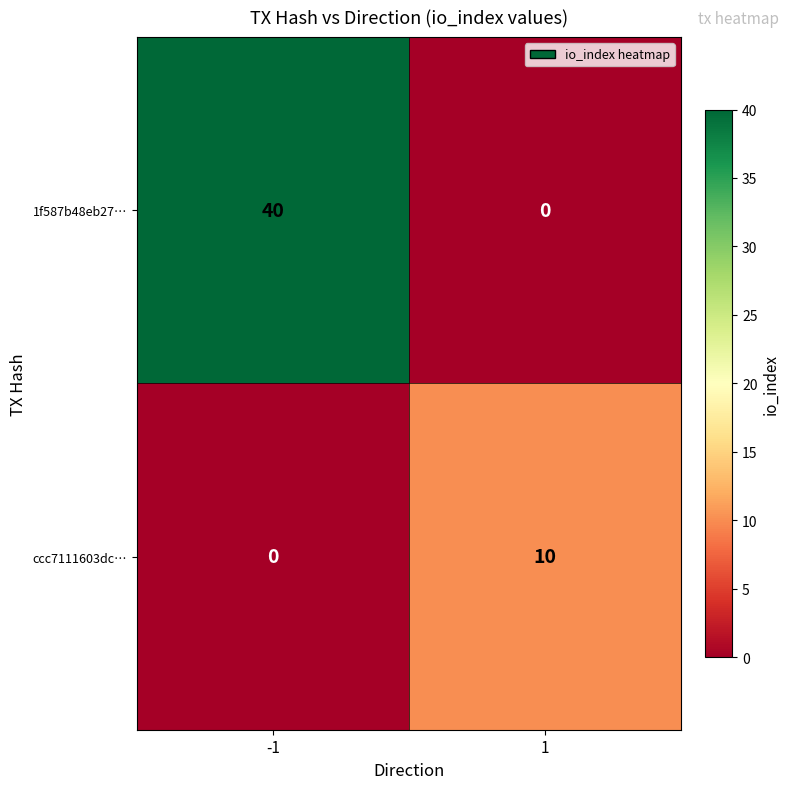

What is the total value across all series at -1?

40